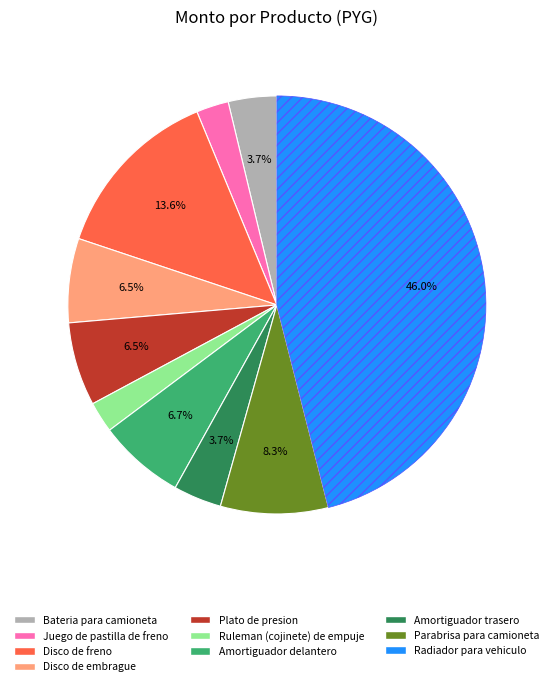

True or false: Disco de embrague accounts for 1% of the total.

False